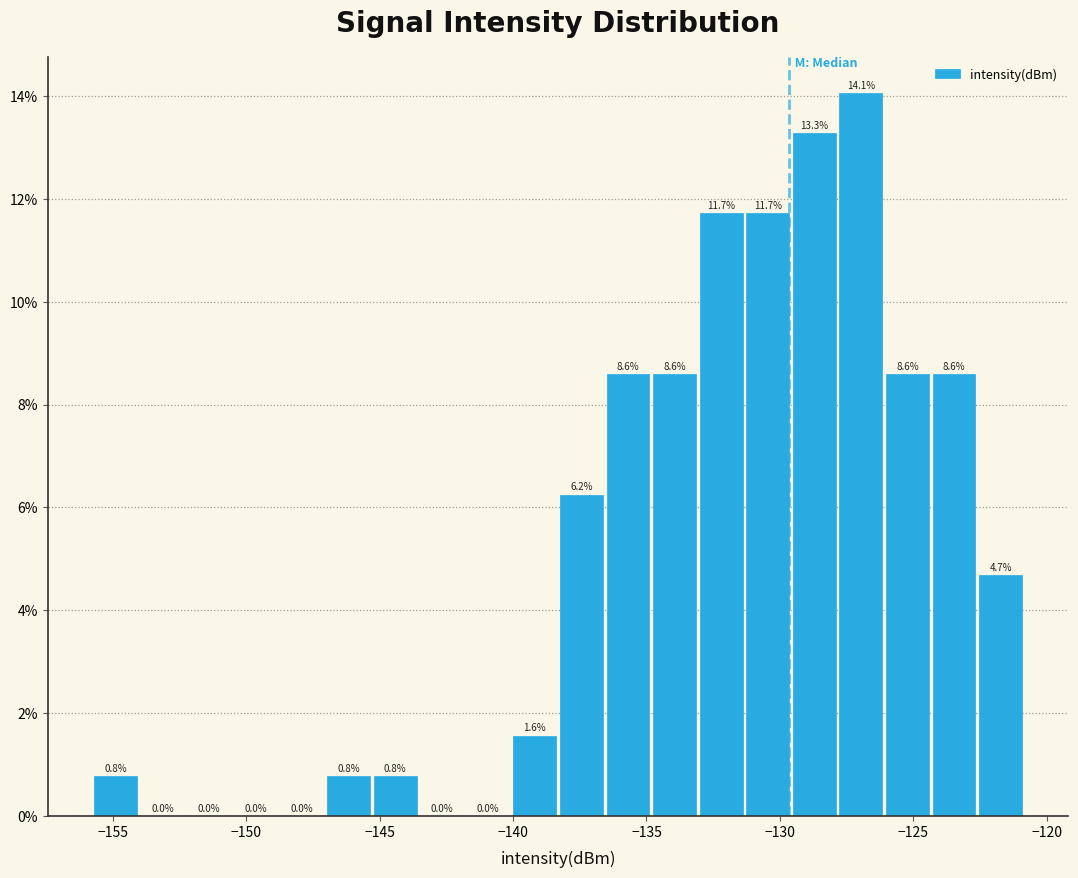

Read against the x-axis, roughly where is the centre of the tallest bar?

-127.0